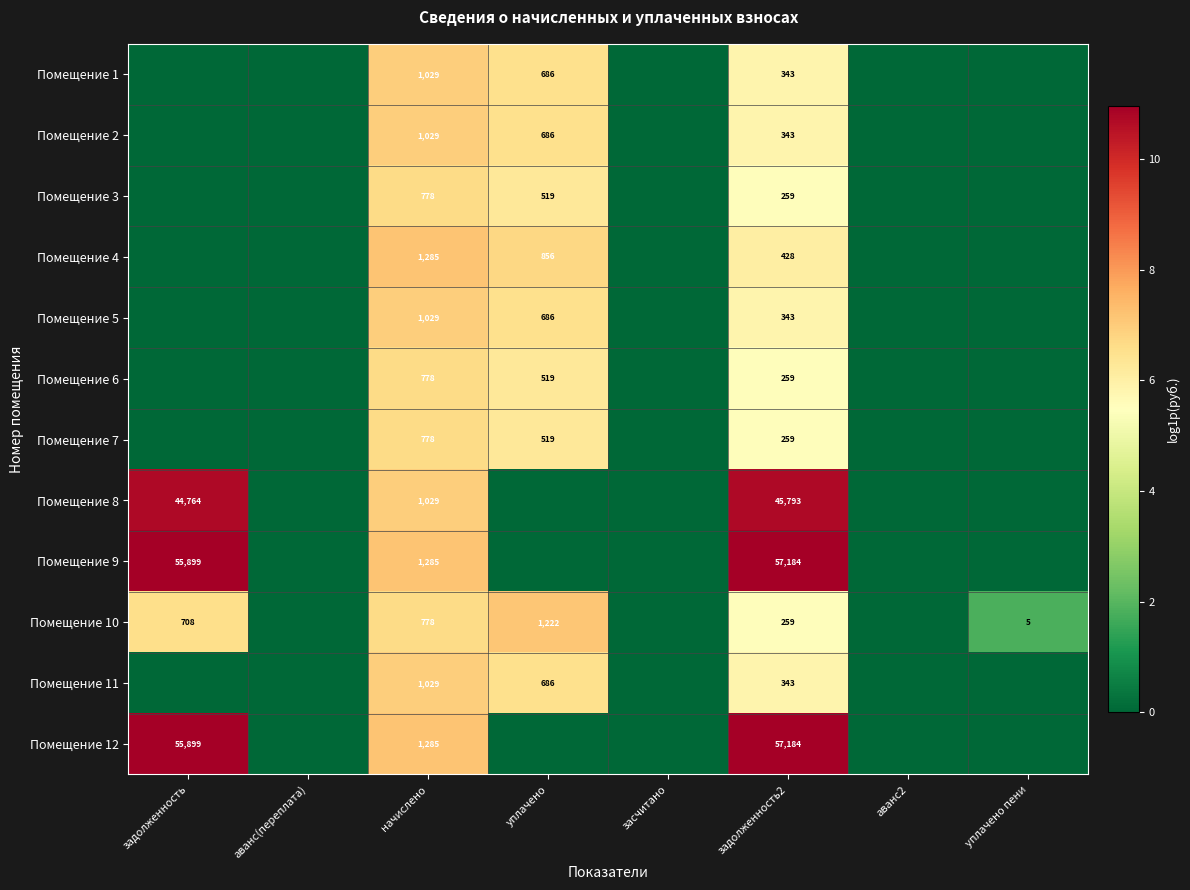

What is the spread (max minus min) of values at начислено?

507